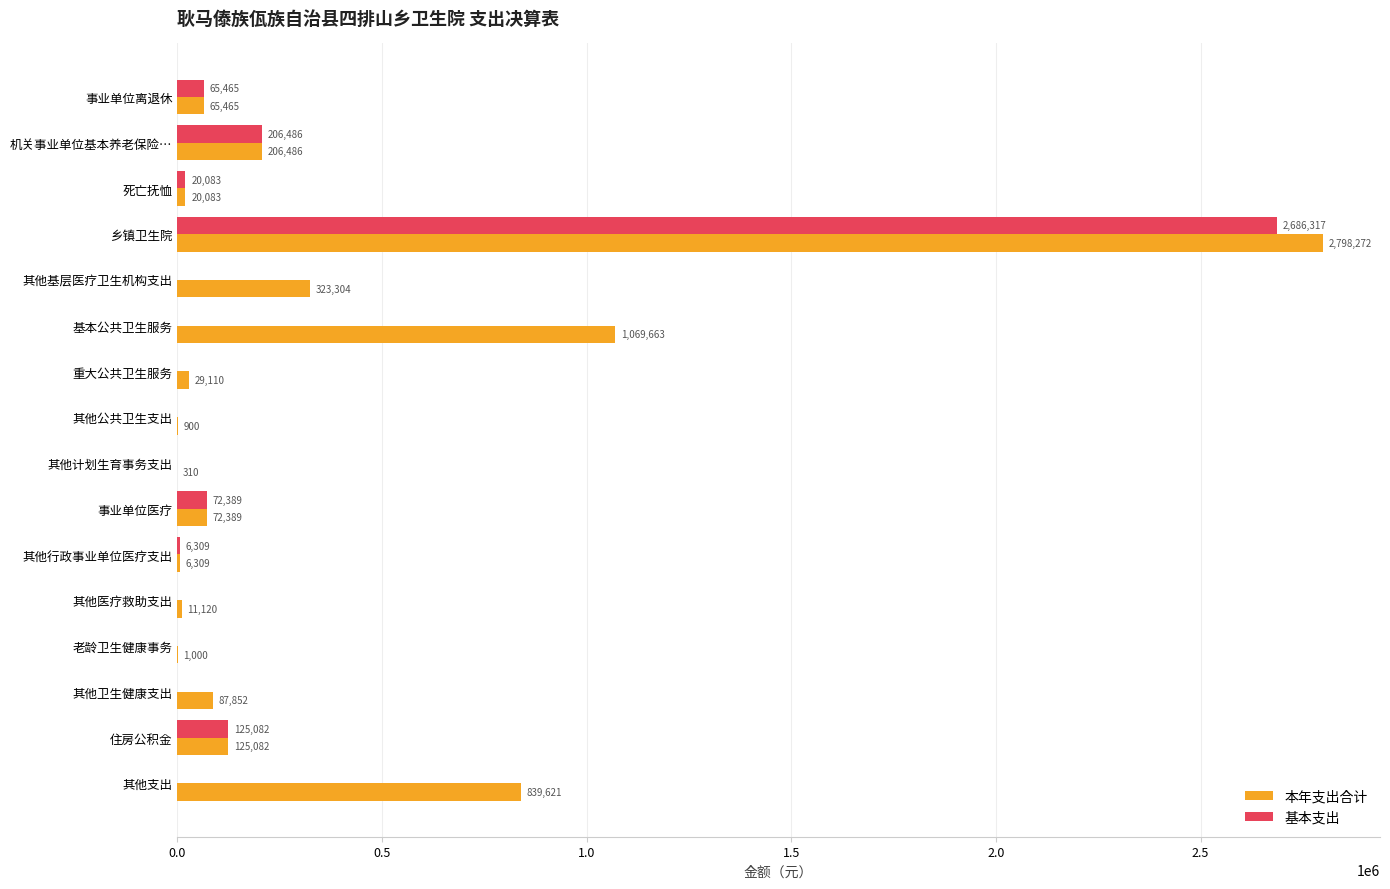

At which label is 本年支出合计 closest to 1399291?

基本公共卫生服务